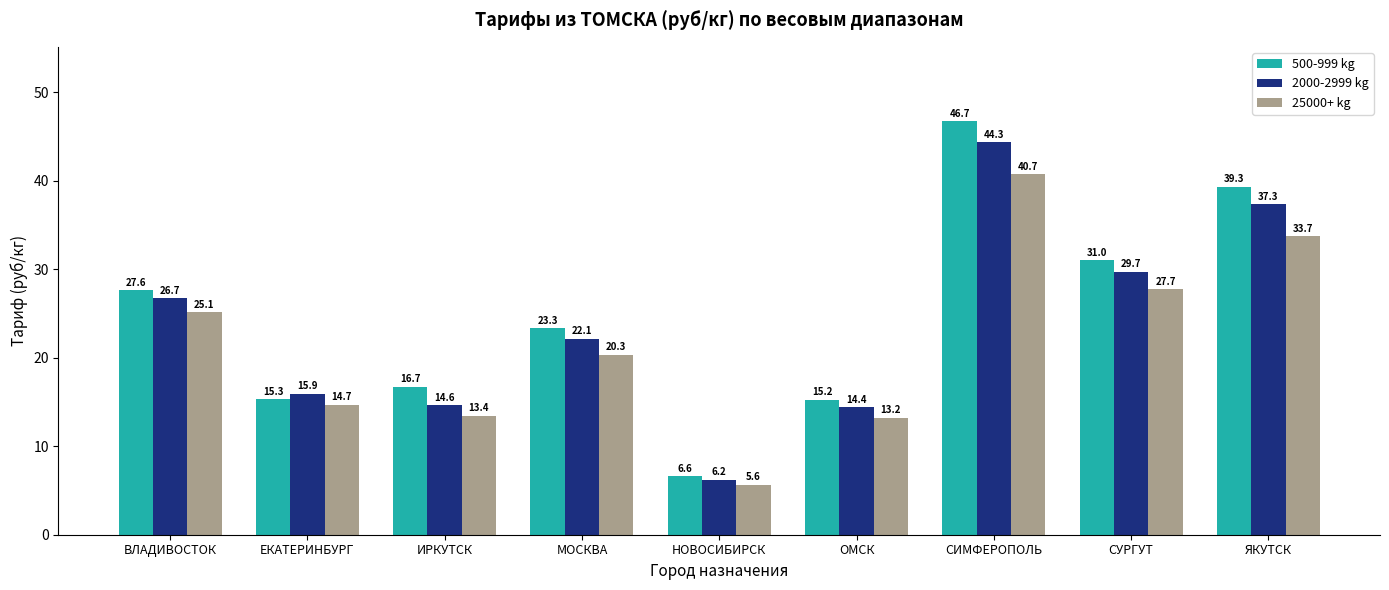

What is the difference between the maximum and second lowest values in the 25000+ kg series?

27.5